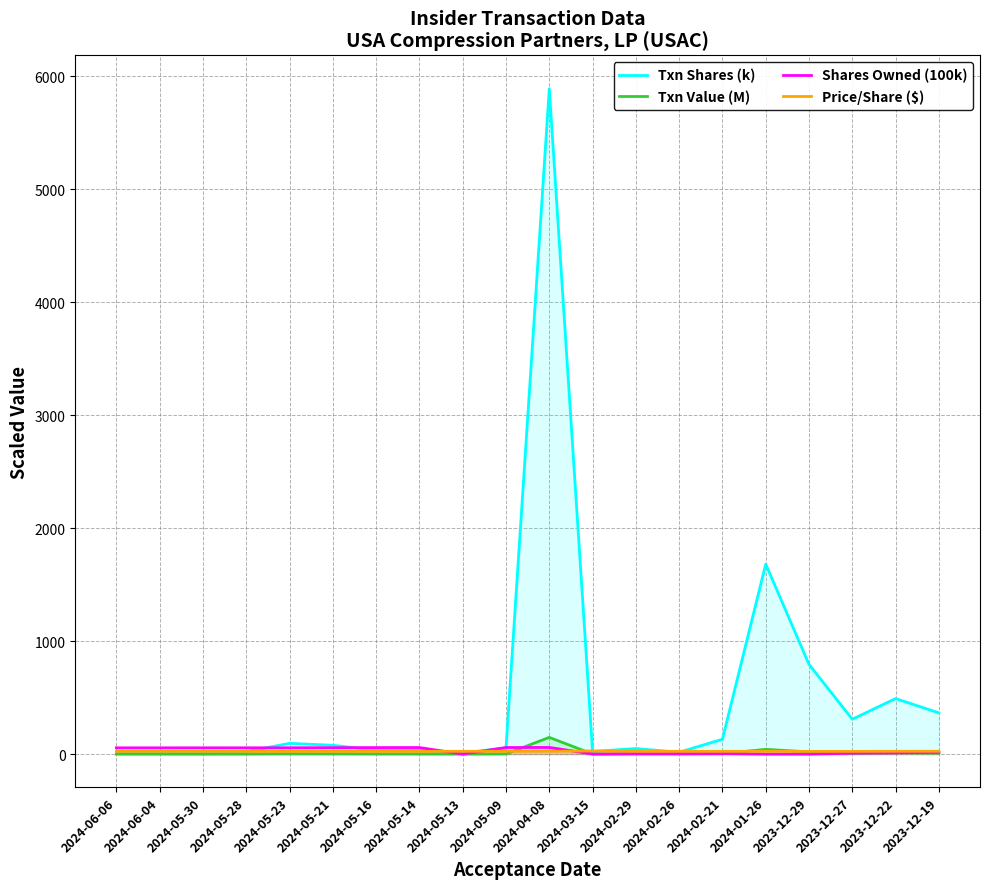

Where is Shares Owned (100k) nearest to the value 29?

2023-12-19